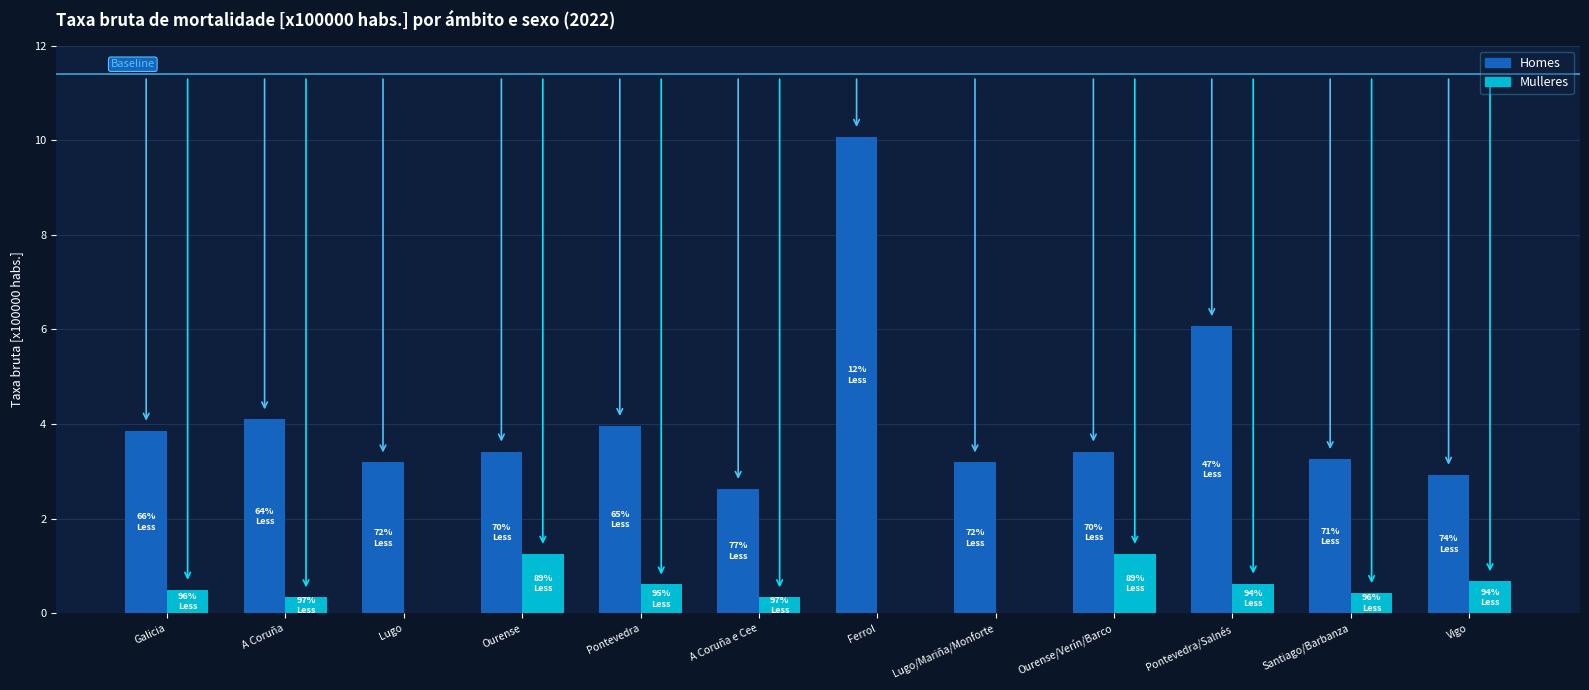

Between A Coruña e Cee and Ourense/Verín/Barco, which series saw the biggest shift?

Mulleres